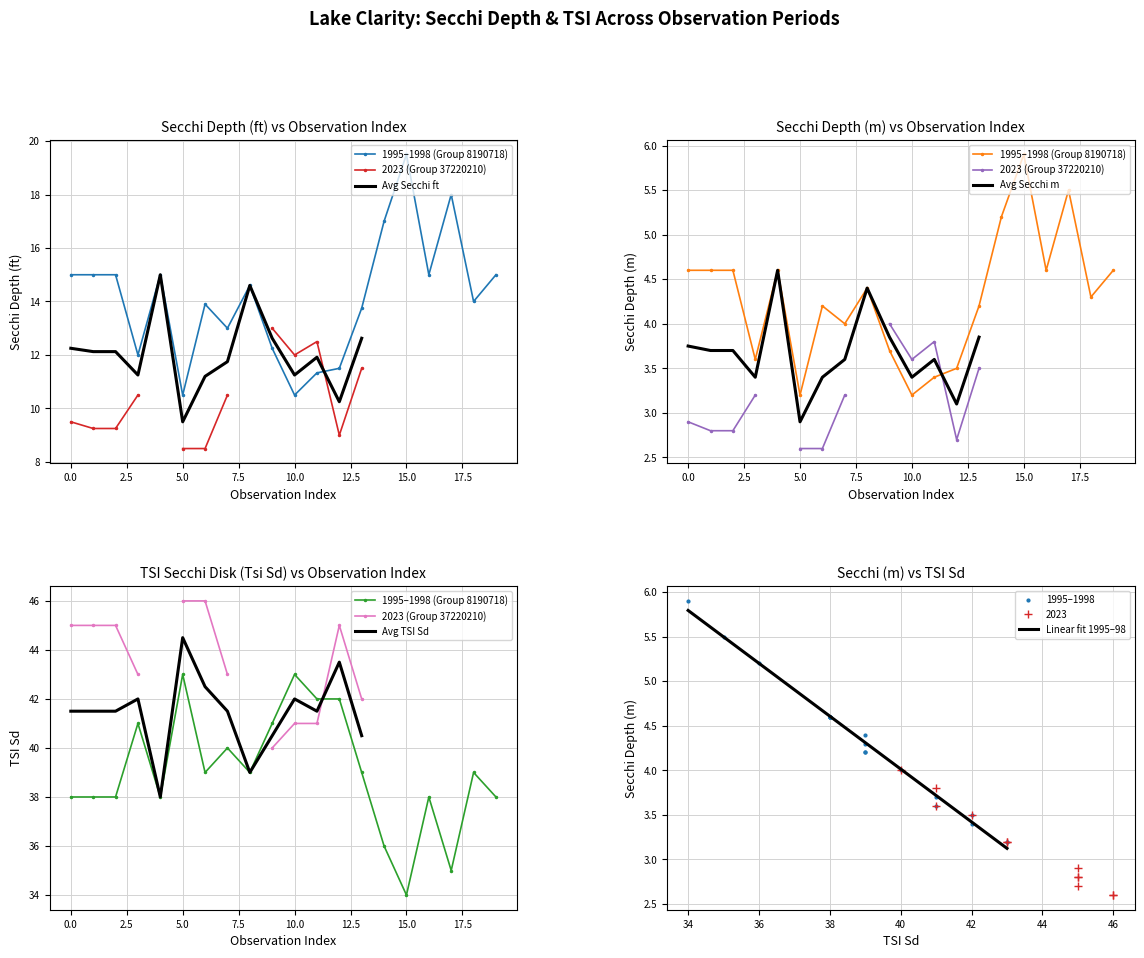

What is the highest value of the Linear fit 1995–98 series?

5.8